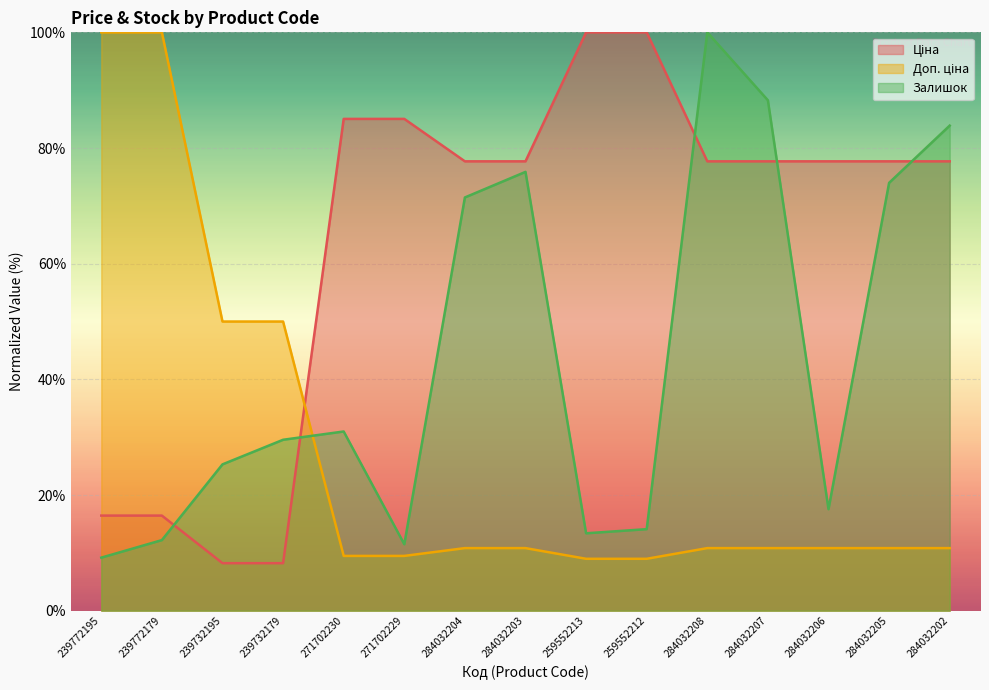

What position from the right is 239732179?

12